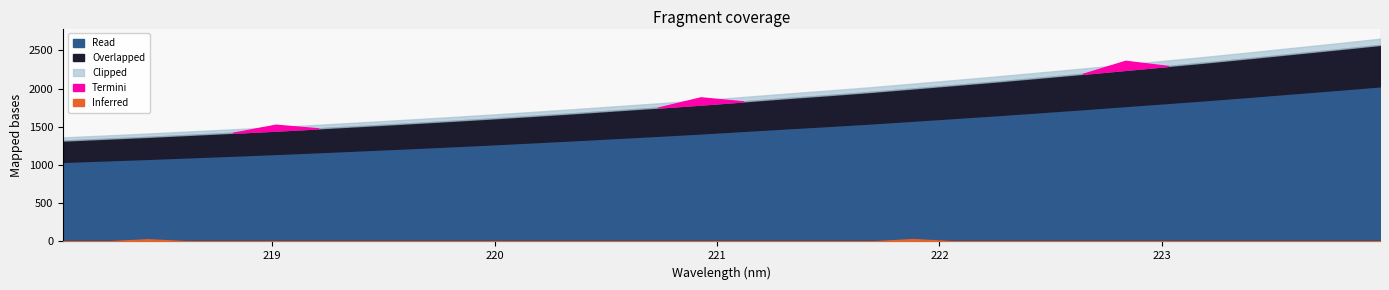

True or false: the data shows 2155.2 at 222.0721.

True